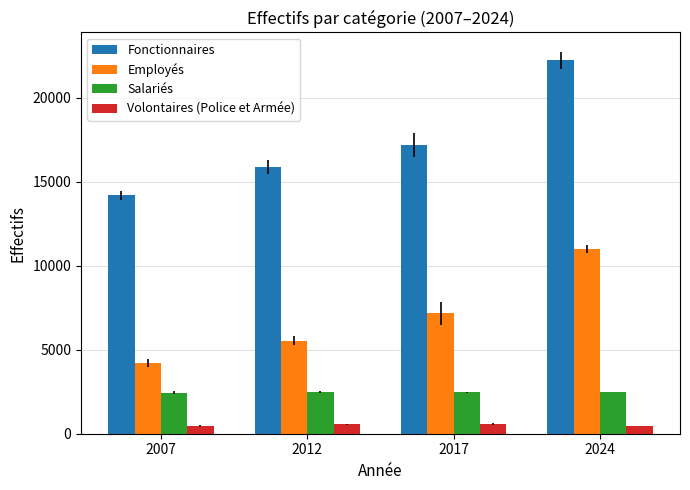

How many values in the Employés series are below 7170?

2